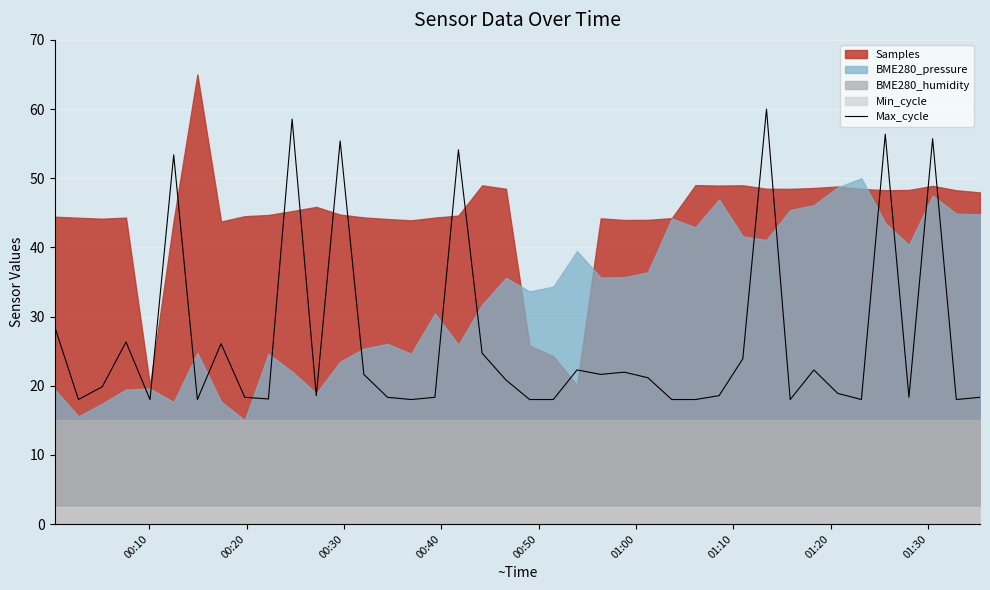

What is the lowest value of the Max_cycle series?

18.0